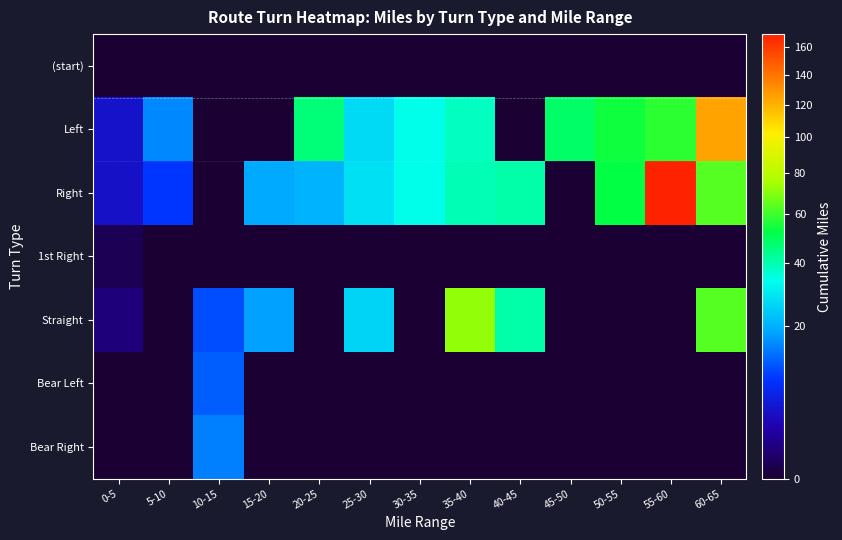

What is the greatest value displayed?

169.7